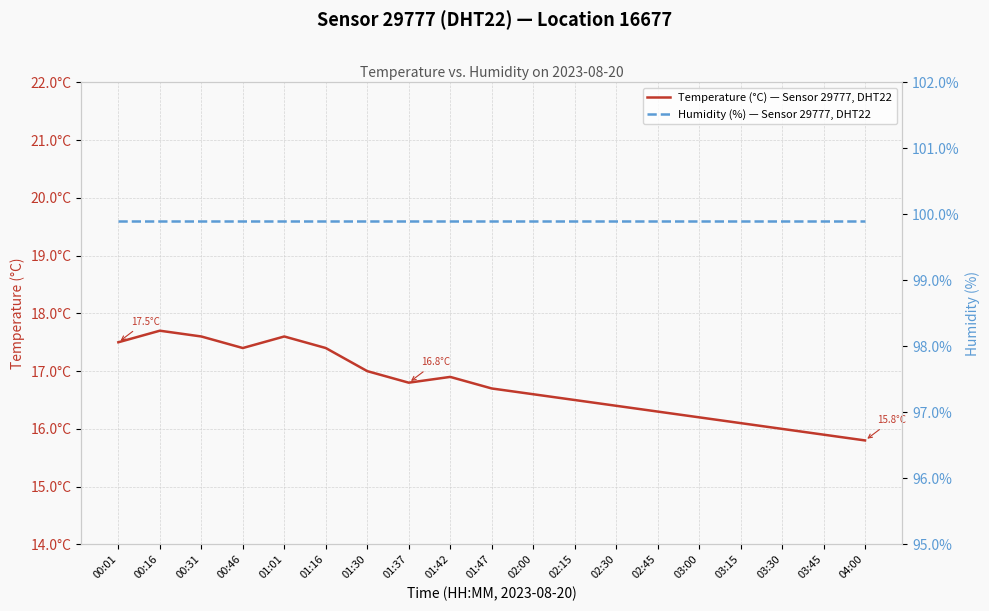

Which series has the widest spread of values?

Temperature (°C) — Sensor 29777, DHT22